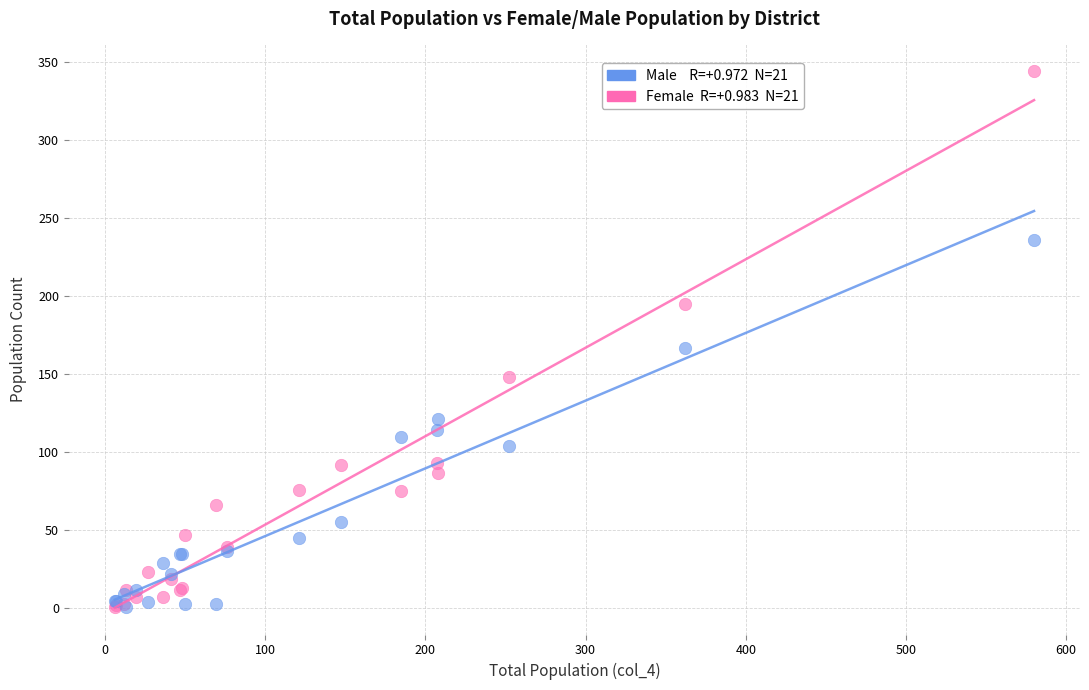

Across all series, what Y value is closest to 172?

167